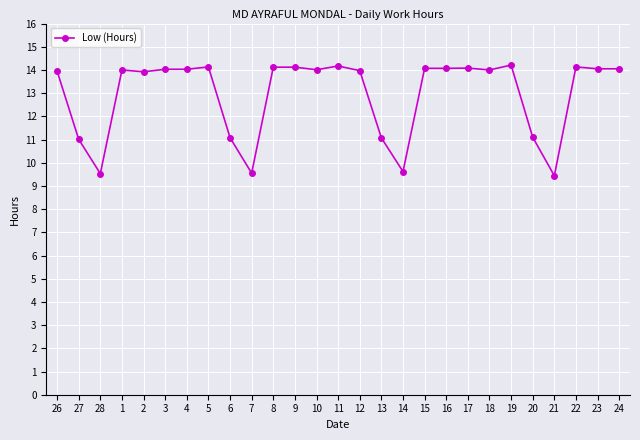

What is the label of the 2nd point from the left?

27